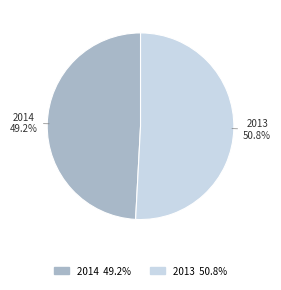

What percentage is NOT represented by 2014?

50.8%